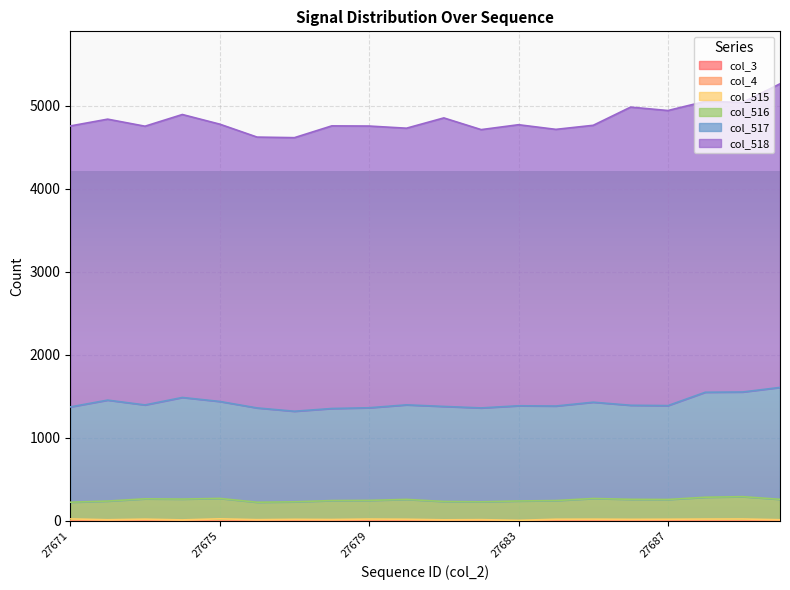

What is the highest value of the col_518 series?

3658